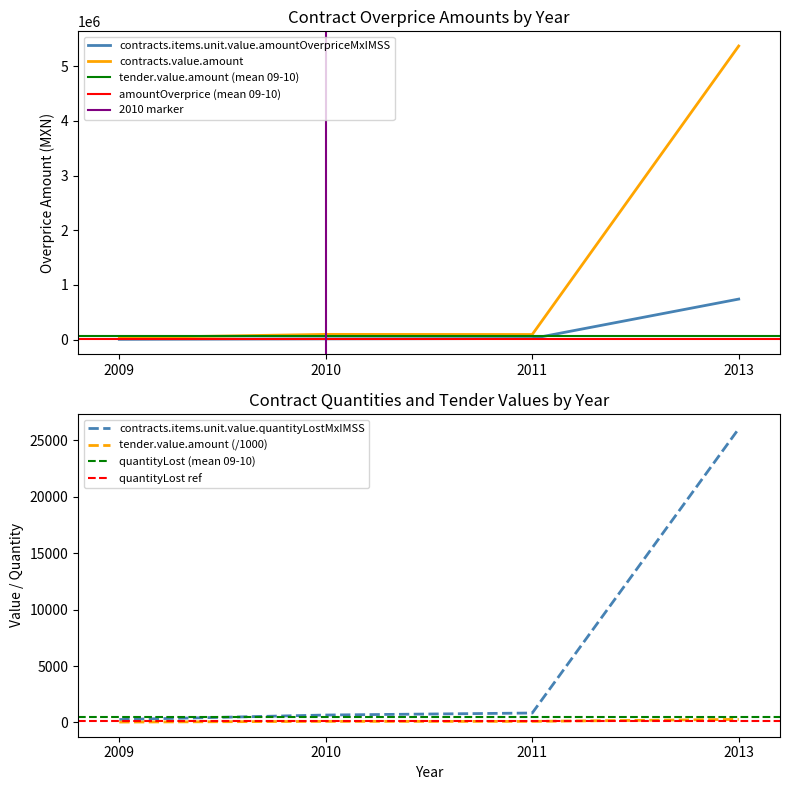

Where does the tender.value.amount series first go above 95?

2010